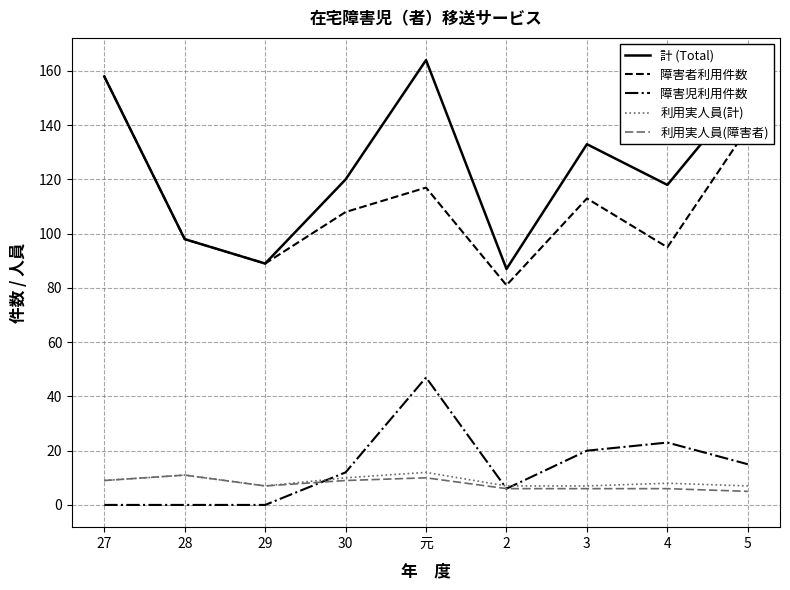

What is the lowest value of the 障害者利用件数 series?

81